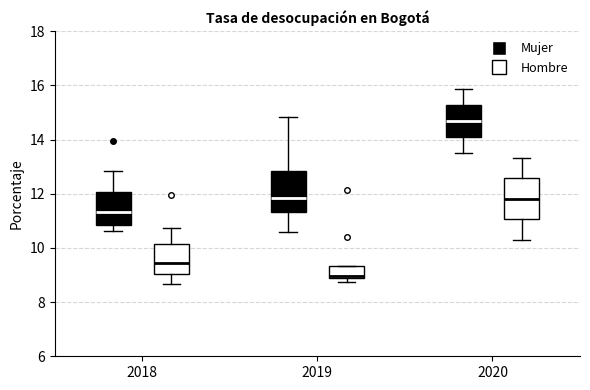

Reading left to right, transcribe this box plot: for each box, give where its median line is, the range the box spans, and where its two whiskers end, as read against the y-axis. The values are not printed on the chart, so give them approximately, as read against the axis.

2018 (Mujer): median 11.4, box 10.8 to 12.0, whiskers 10.6 to 12.8
2018 (Hombre): median 9.4, box 9.0 to 10.2, whiskers 8.6 to 10.8
2019 (Mujer): median 11.8, box 11.4 to 12.8, whiskers 10.6 to 14.8
2019 (Hombre): median 9.0, box 8.8 to 9.4, whiskers 8.8 (just below the box's lower edge) to 9.4
2020 (Mujer): median 14.6, box 14.0 to 15.2, whiskers 13.6 to 15.8
2020 (Hombre): median 11.8, box 11.0 to 12.6, whiskers 10.2 to 13.4